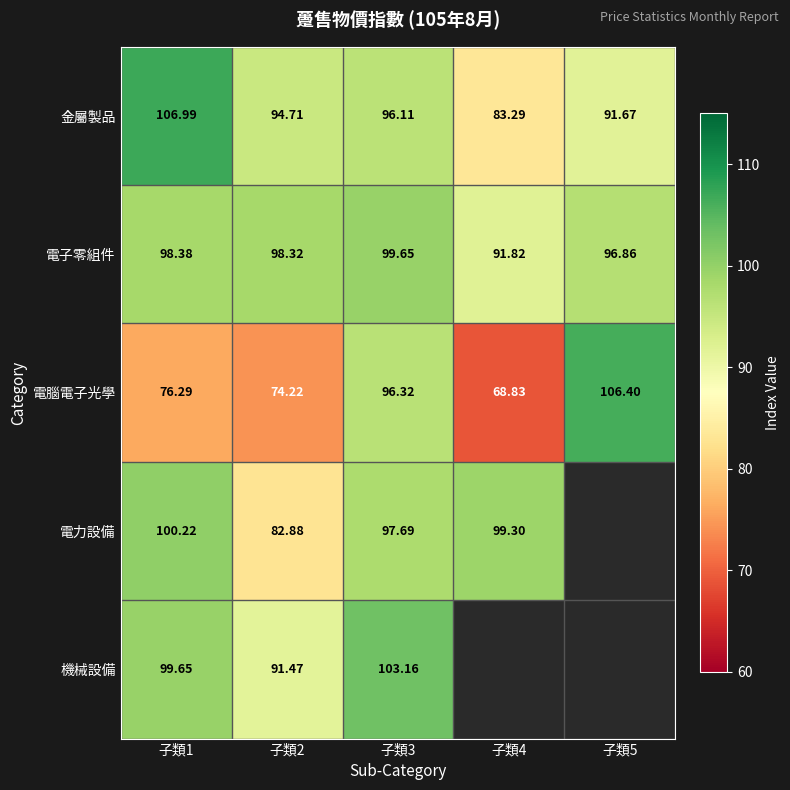

Is the value of 金屬製品 at 子類1 greater than the value of 機械設備 at 子類2?

Yes